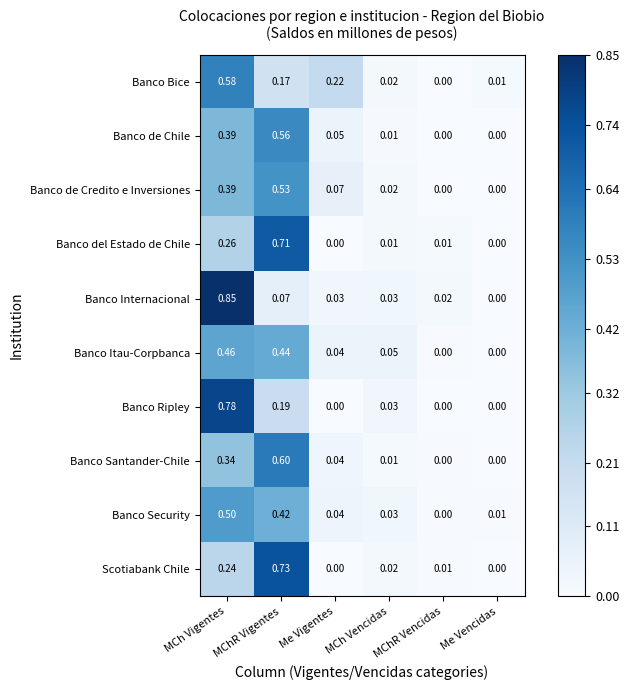

Rank the series by their maximum value, from highest to lowest.

Banco Internacional, Banco Ripley, Scotiabank Chile, Banco del Estado de Chile, Banco Santander-Chile, Banco Bice, Banco de Chile, Banco de Credito e Inversiones, Banco Security, Banco Itau-Corpbanca